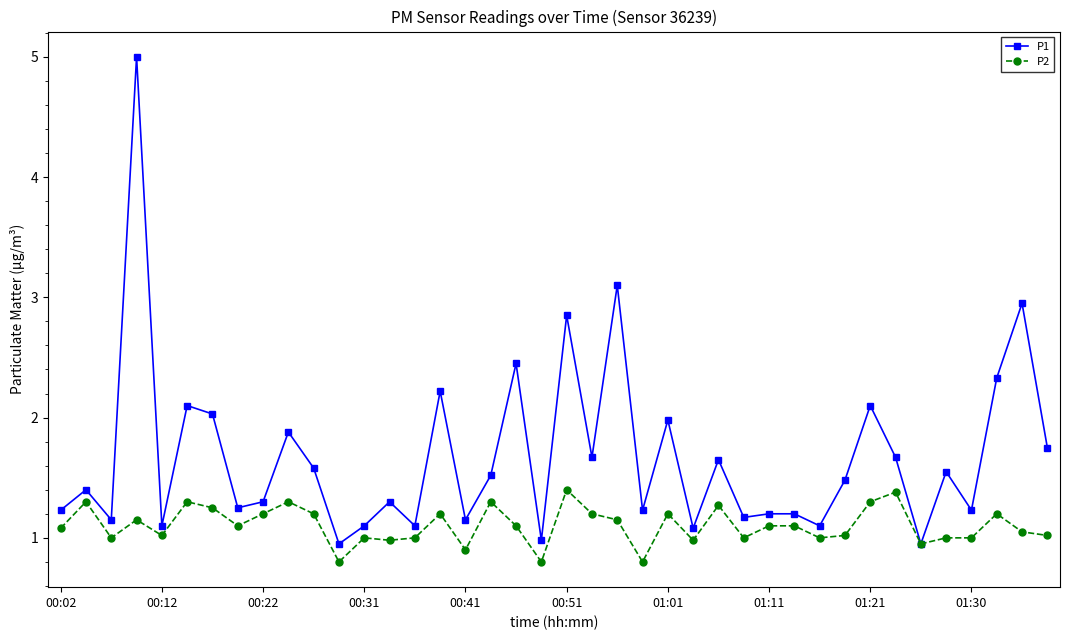

What is the average value of the P1 series?

1.7